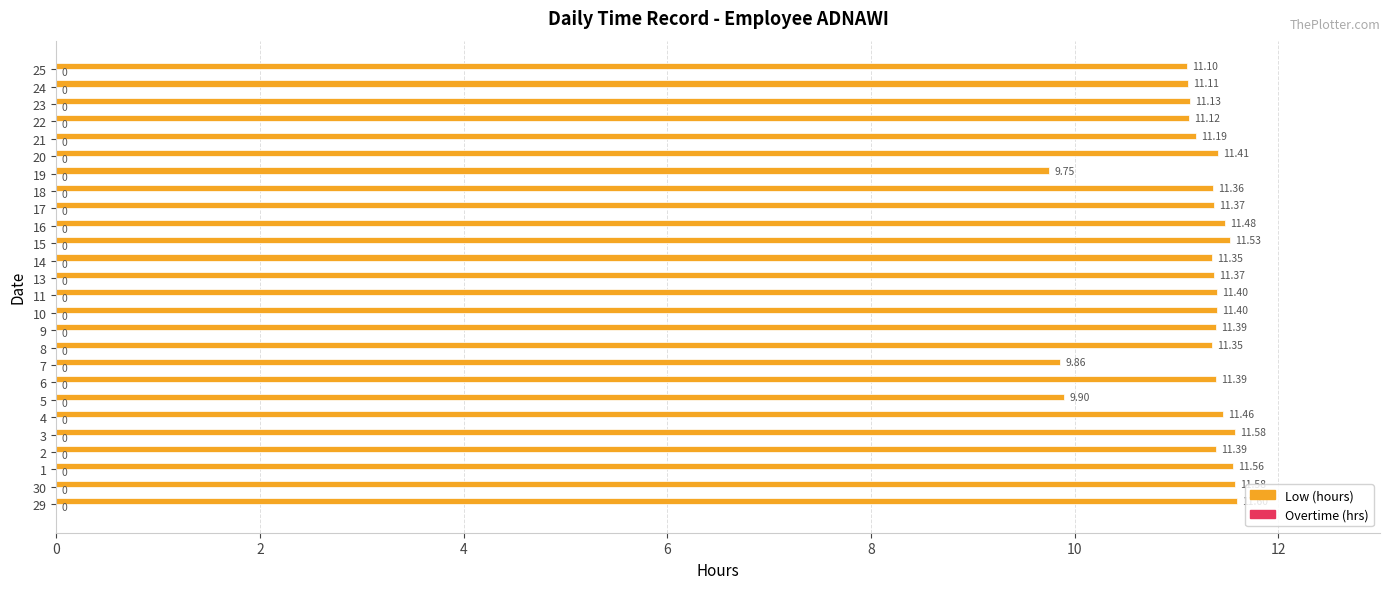

What is the ratio of the value at 8 to the value at 18?

1.0